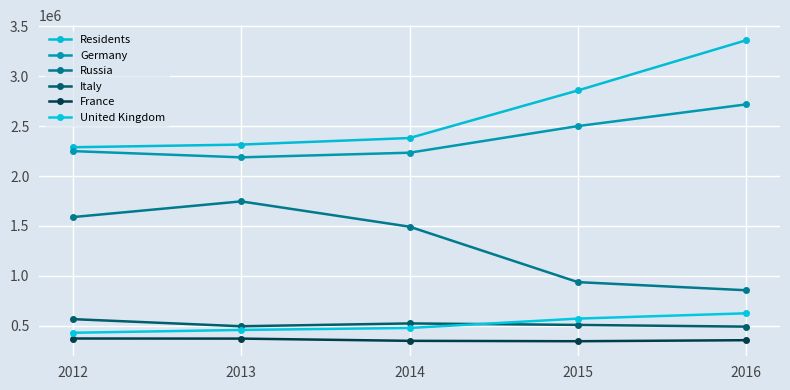

How many lines are shown in the chart?

6